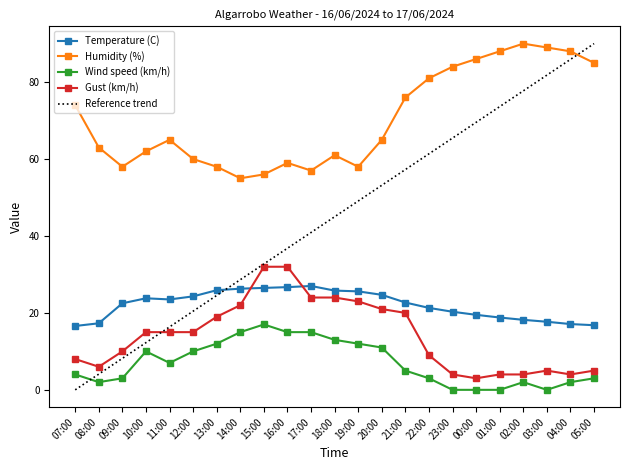

Where is the first local minimum for Wind speed (km/h)?

08:00